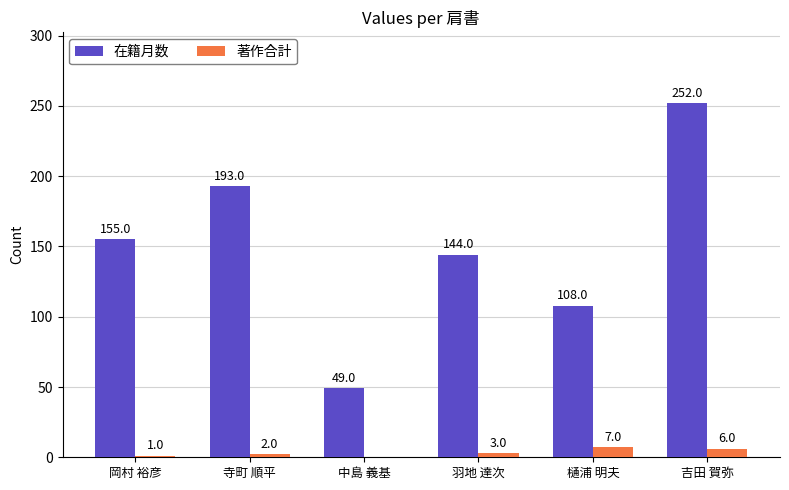

Are the bars horizontal?

No